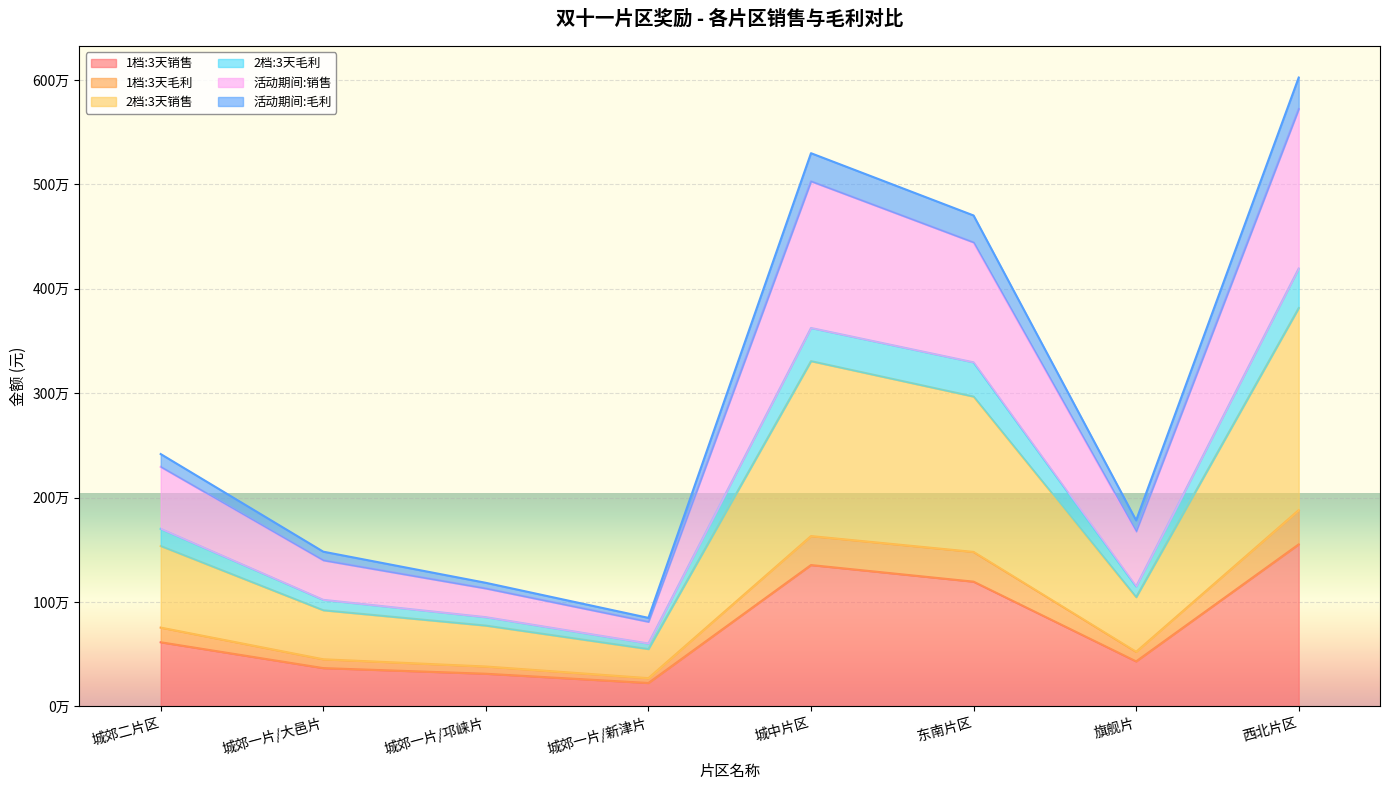

True or false: 活动期间:销售 and 1档:3天销售 intersect in this chart.

False